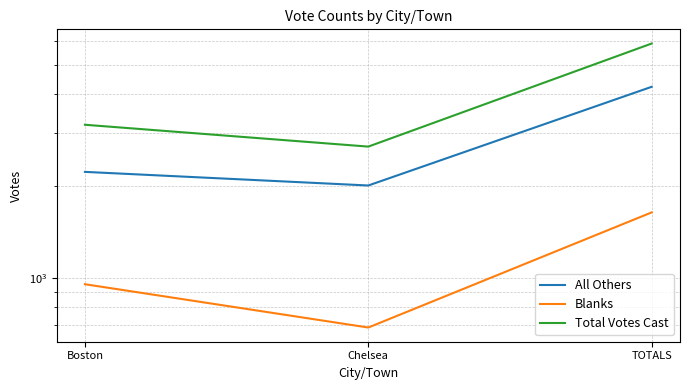

What position from the right is TOTALS?

1